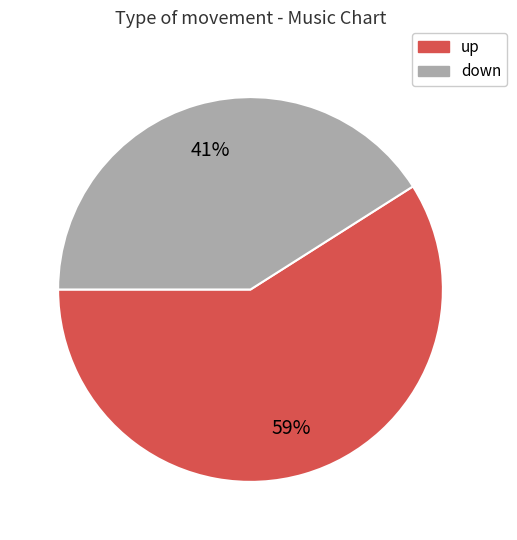

What is the ratio of the value at down to the value at up?

0.7